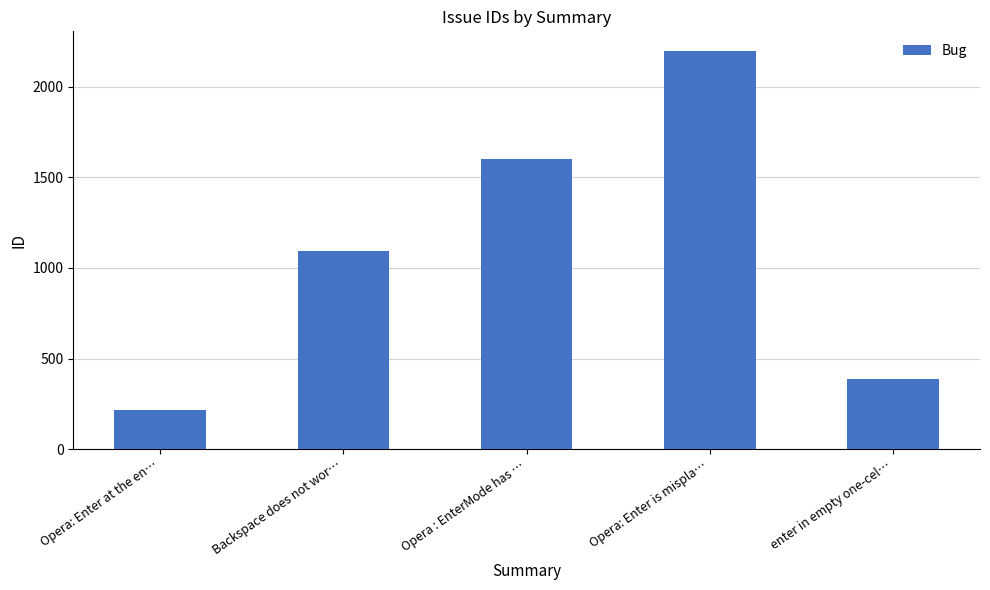

Reading left to right, transcribe all the data shown in this chart.

Opera: Enter at the en…=214	Backspace does not wor…=1095	Opera : EnterMode has …=1600	Opera: Enter is mispla…=2195	enter in empty one-cel…=386